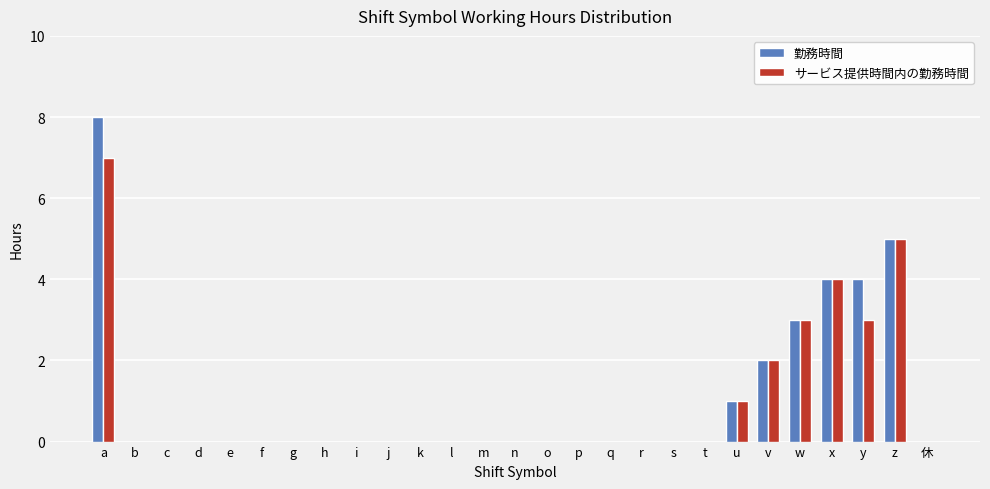

What is the maximum value shown in the chart?

8